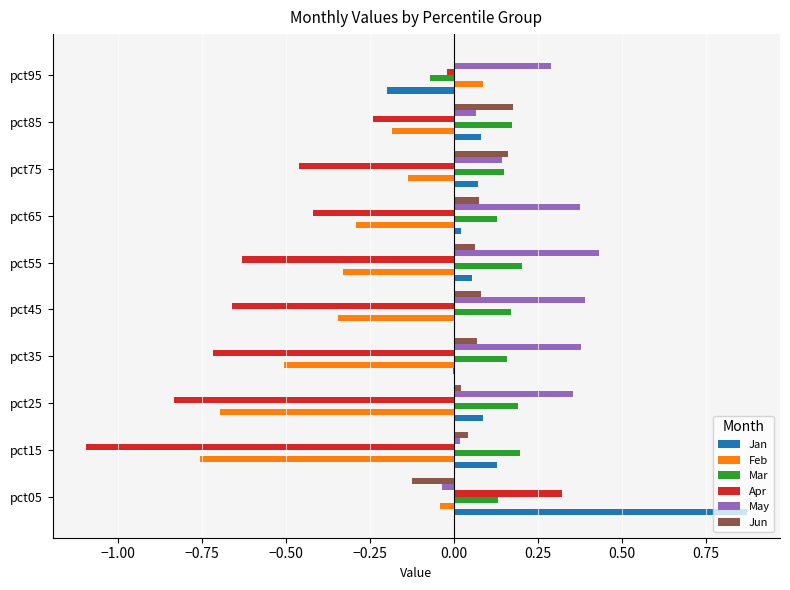

Between pct45 and pct65, which series saw the biggest shift?

Apr